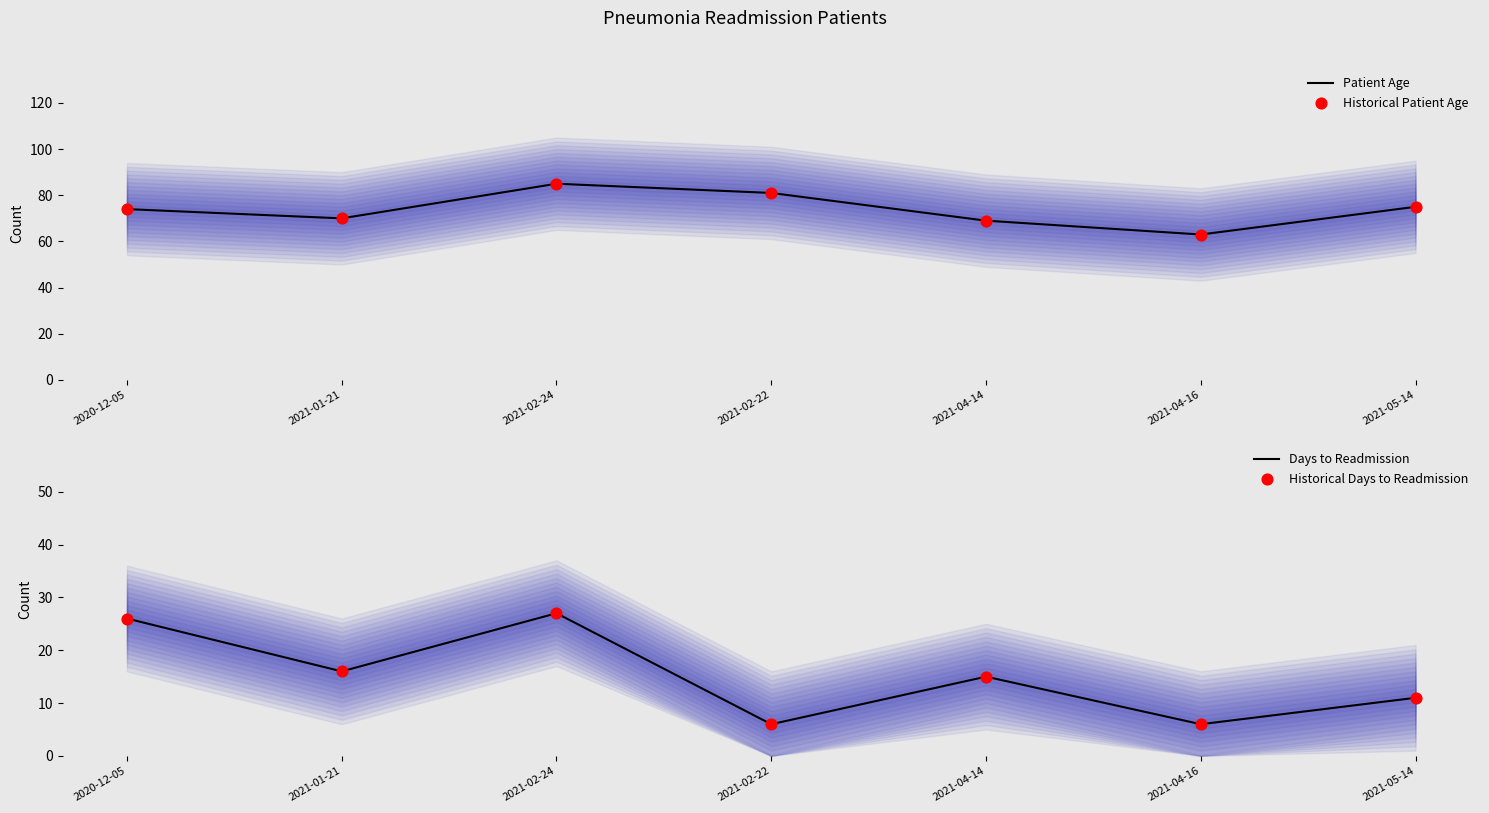

Which series reaches the minimum Y coordinate?

Days to Readmission